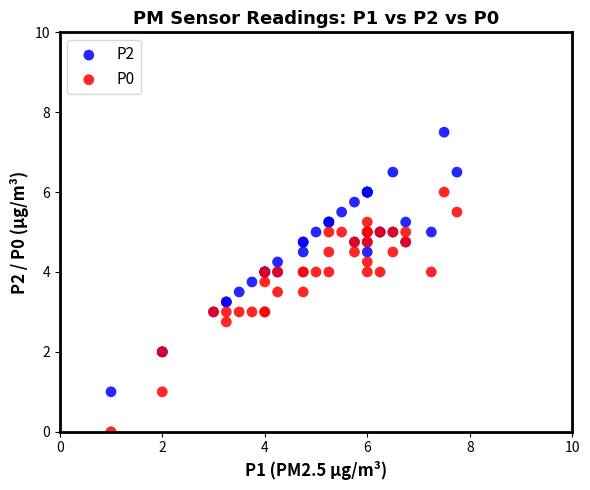

Which series contains the highest Y value?

P2